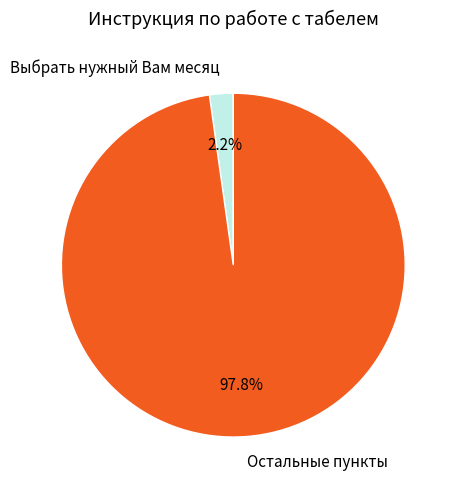

Between Остальные пункты and Выбрать нужный Вам месяц, which is larger?

Остальные пункты